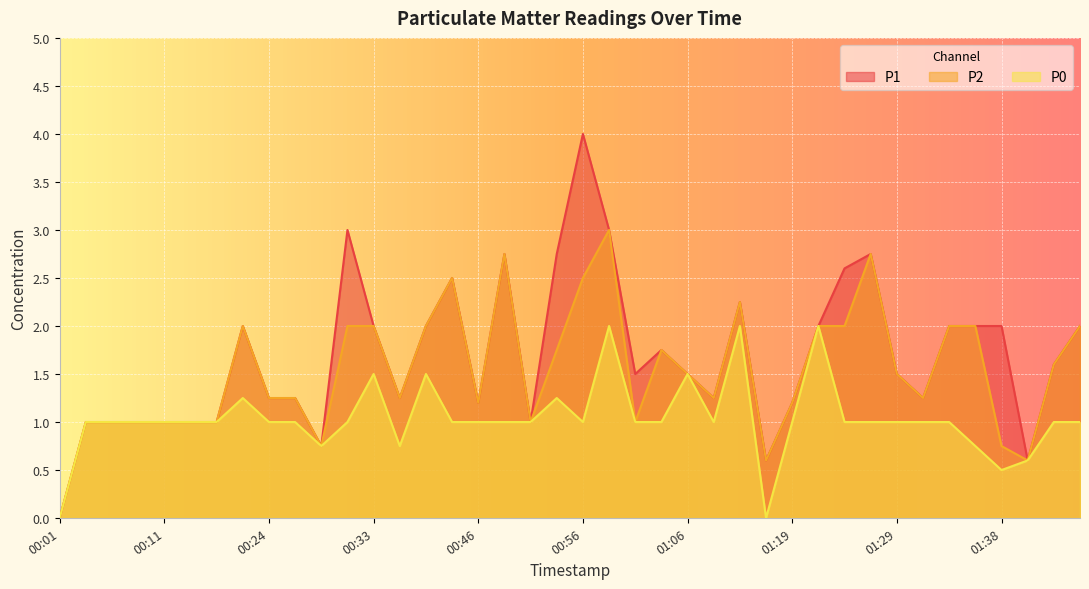

What is the maximum value for P0?

2.0